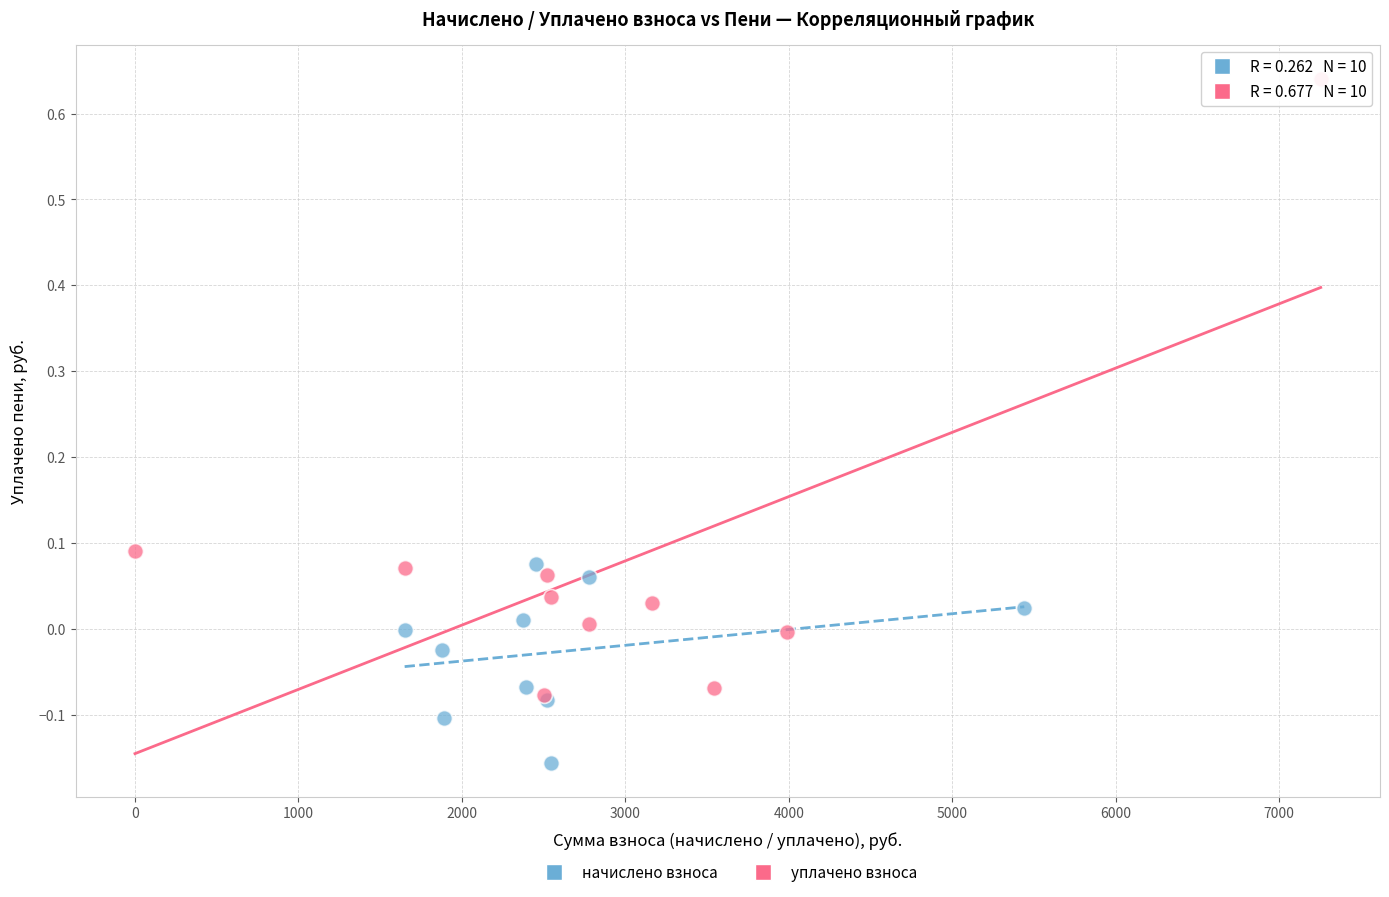

Which series reaches the minimum Y coordinate?

начислено взноса